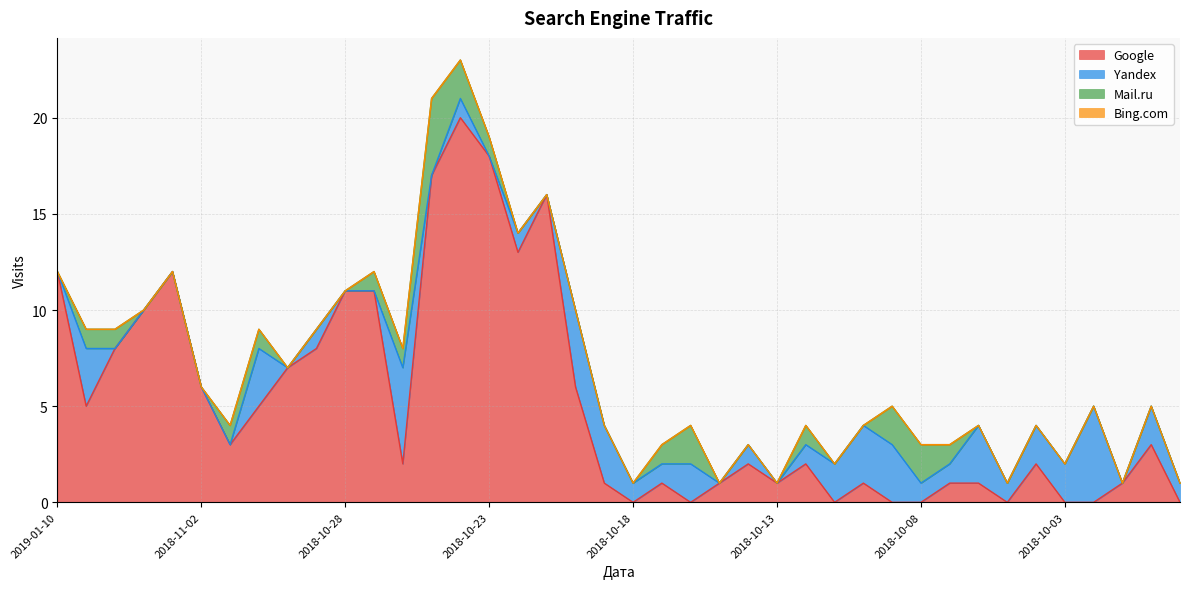

At which category does Yandex reach its first local peak?

2018-11-06